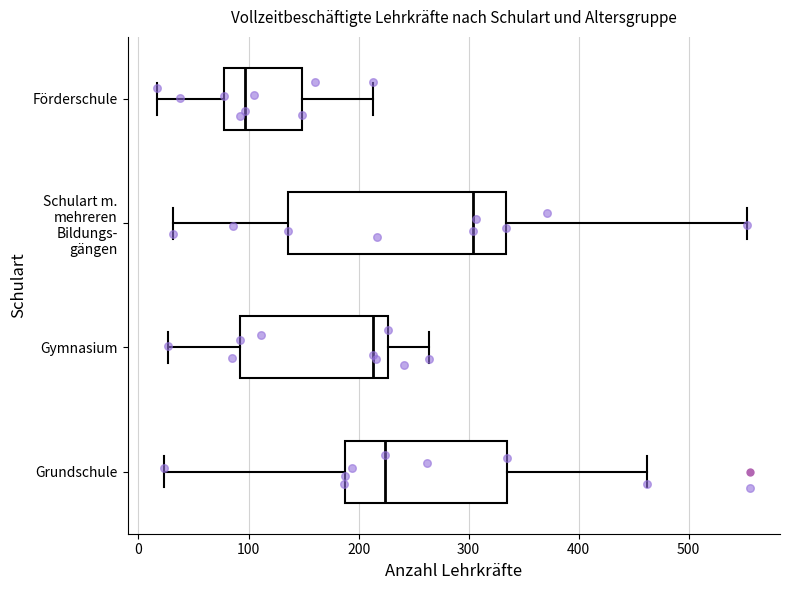

Where does the right whisker of the box for Schulart m. mehreren Bildungs- gängen end on the x-axis? The values are not printed on the chart, so give them approximately, as read against the axis.

550